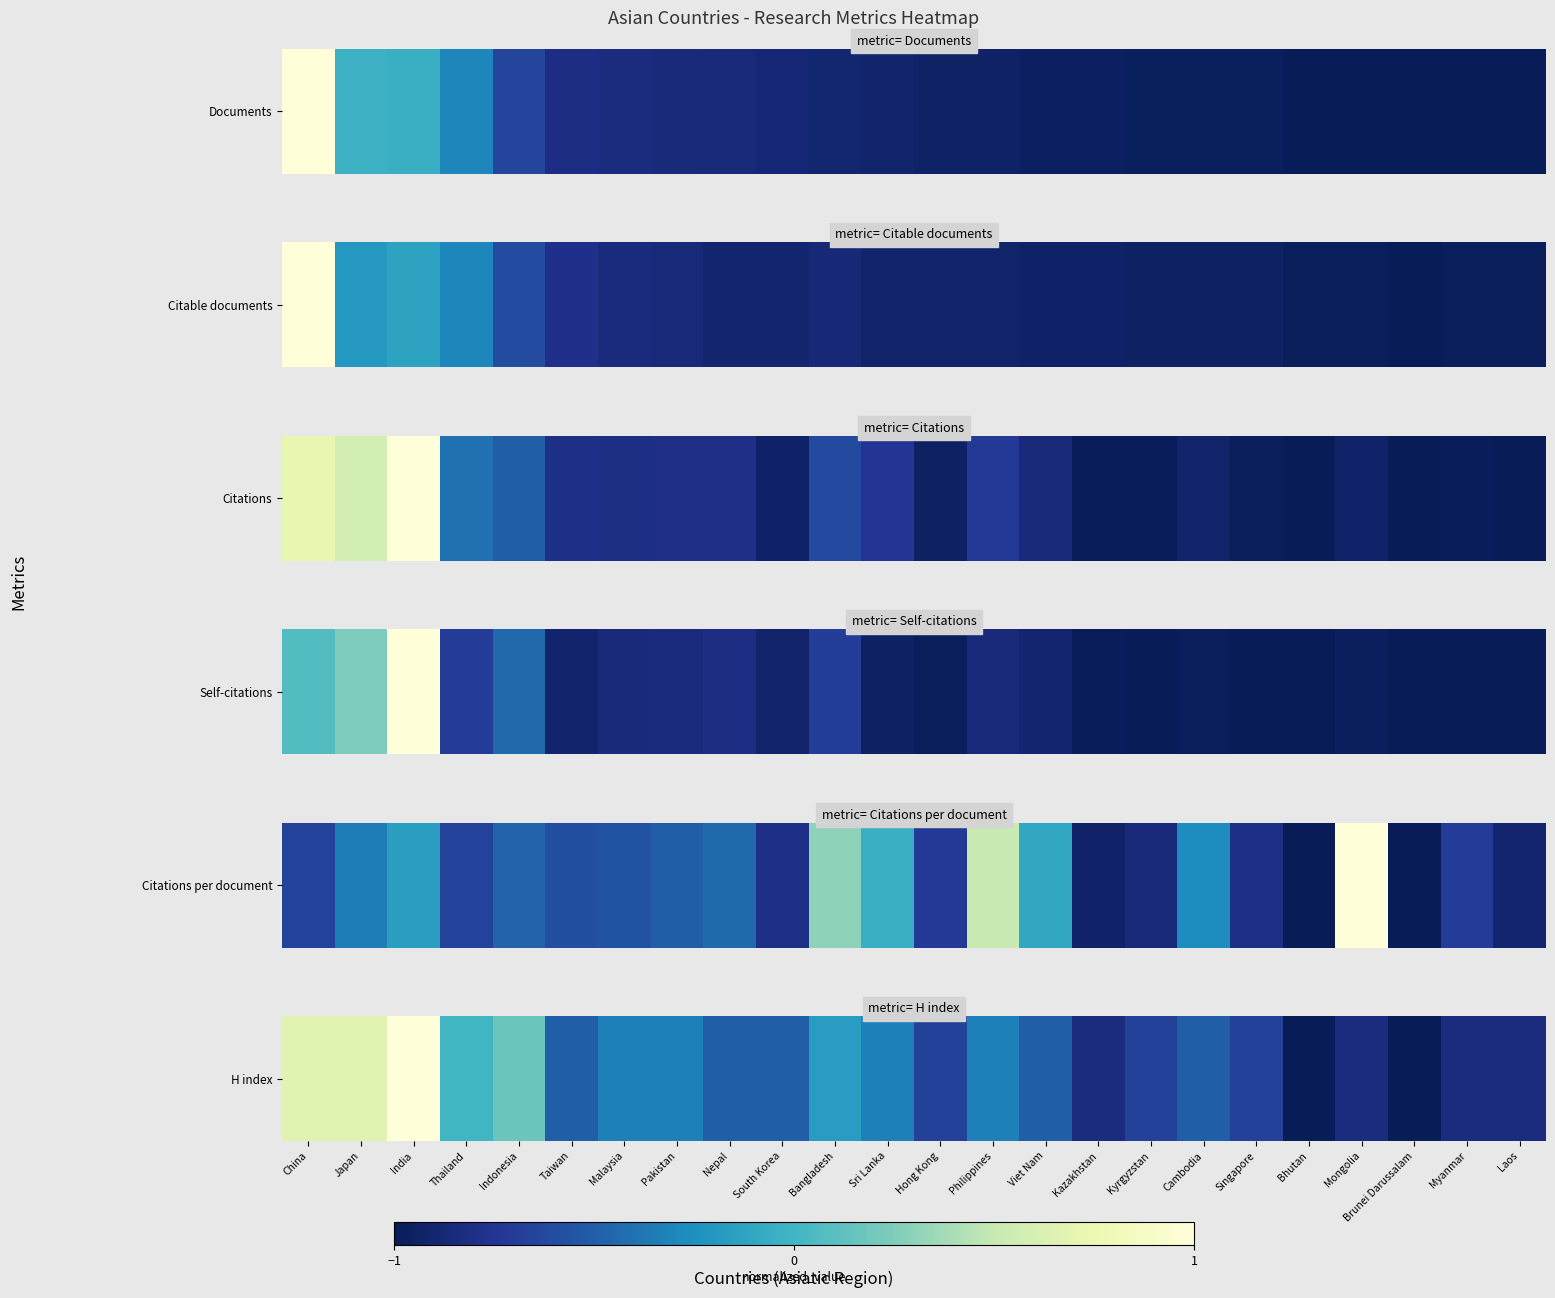

List the labels in order of value, smallest first.

Bhutan, Brunei Darussalam, Kazakhstan, Mongolia, Myanmar, Laos, Hong Kong, Kyrgyzstan, Singapore, Taiwan, Nepal, South Korea, Viet Nam, Cambodia, Malaysia, Pakistan, Sri Lanka, Philippines, Bangladesh, Thailand, Indonesia, China, Japan, India